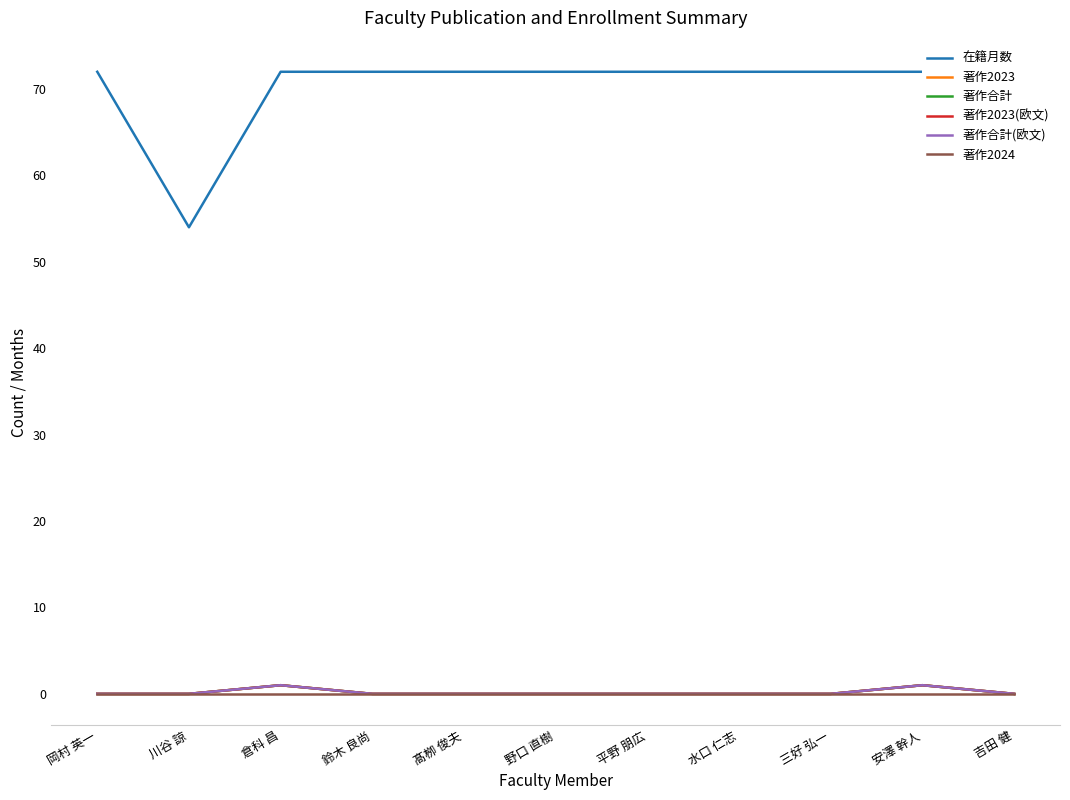

What is the label of the 2nd point from the left?

川谷 諒